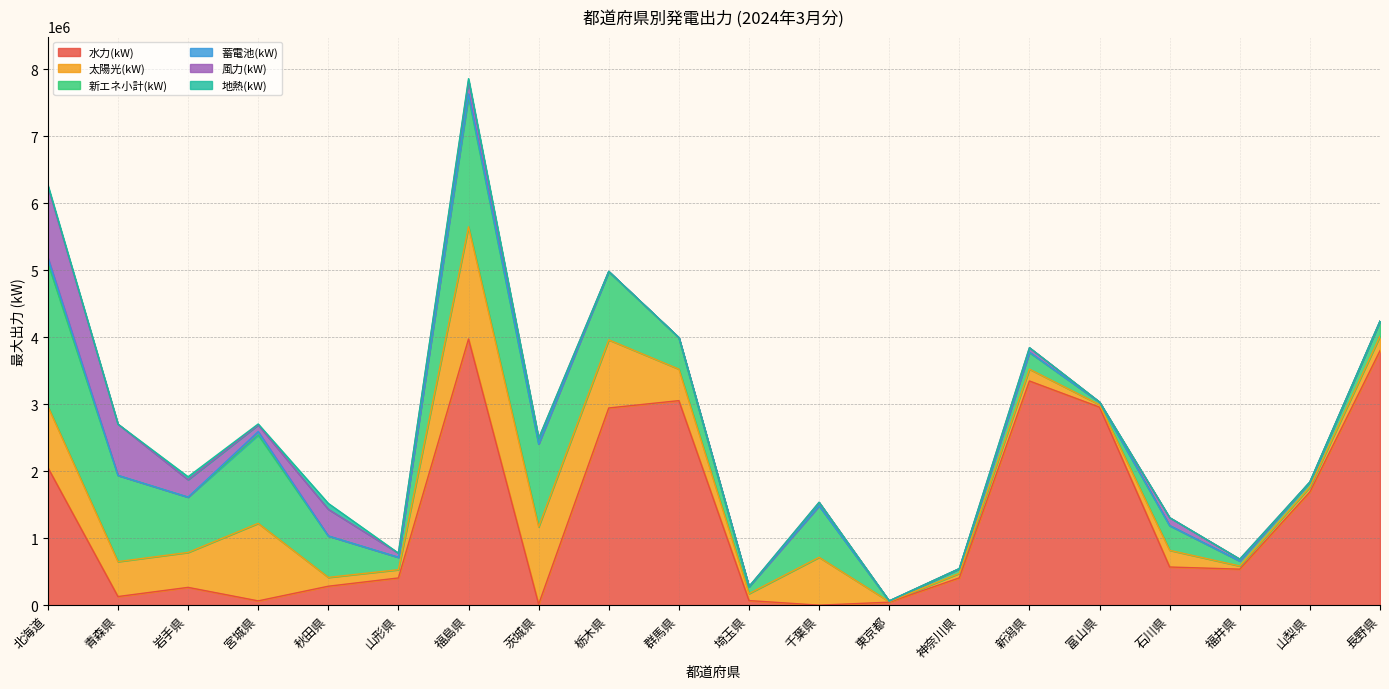

At how many categories does at least one series exceed 1681712?

8